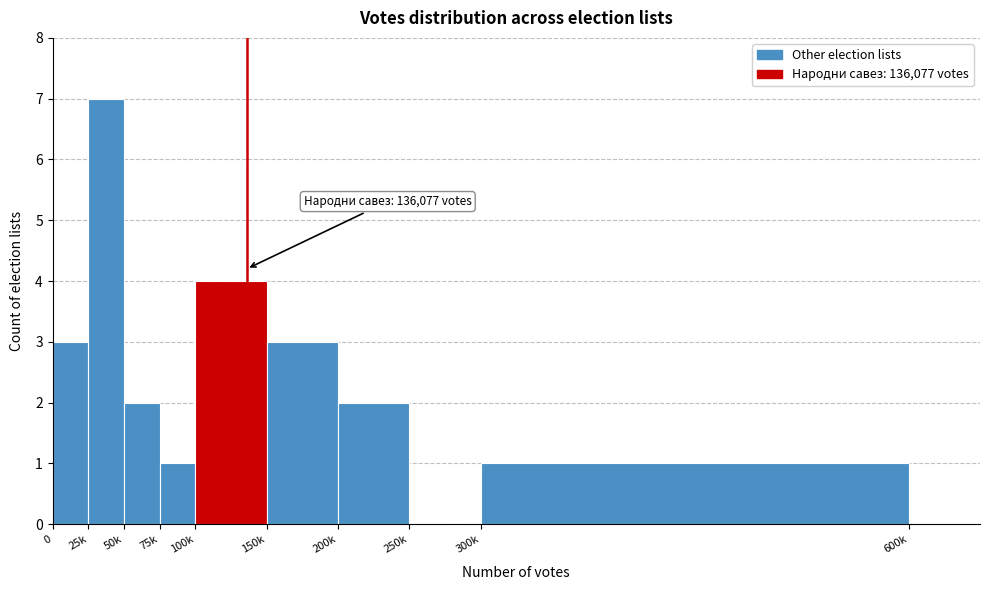

Reading right to left, what are all the values shown in this chart?

300k=1	250k=0	200k=2	150k=3	100k=4	75k=1	50k=2	25k=7	0=3